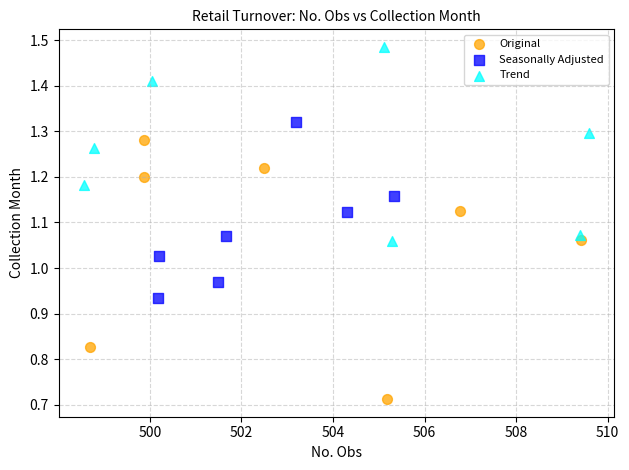

Which series has the widest spread of Y values?

Original